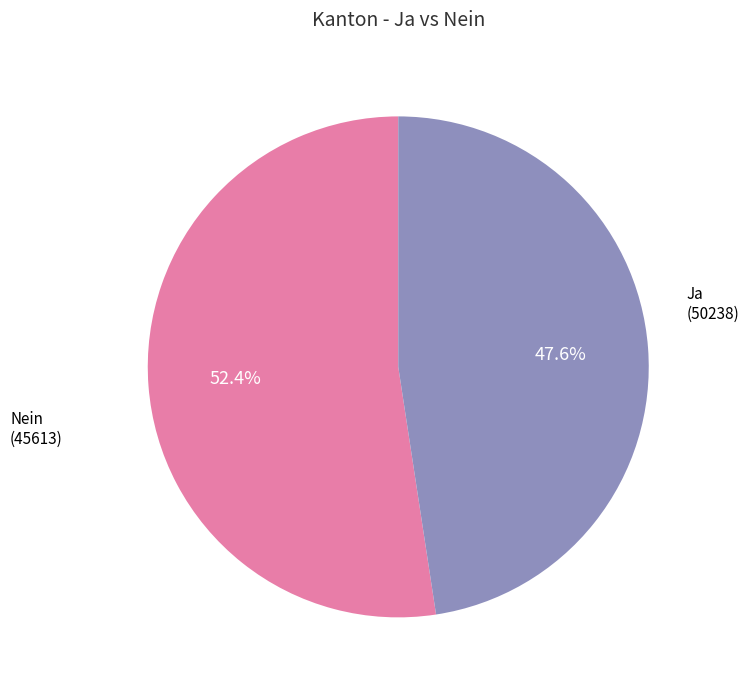

To the nearest percent, what is the difference between the Nein and Ja slice percentages?

5%